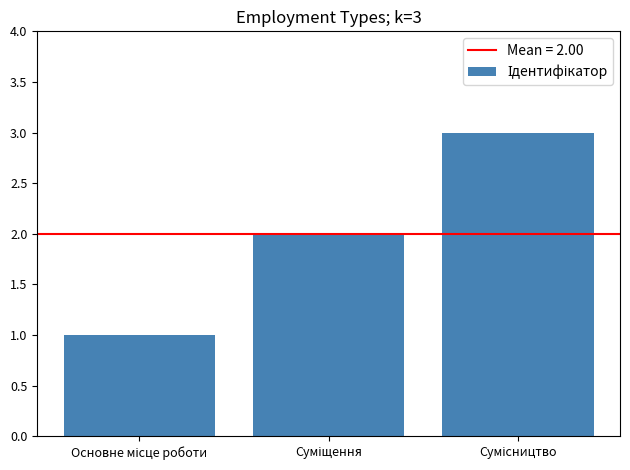

What is the average value?

2